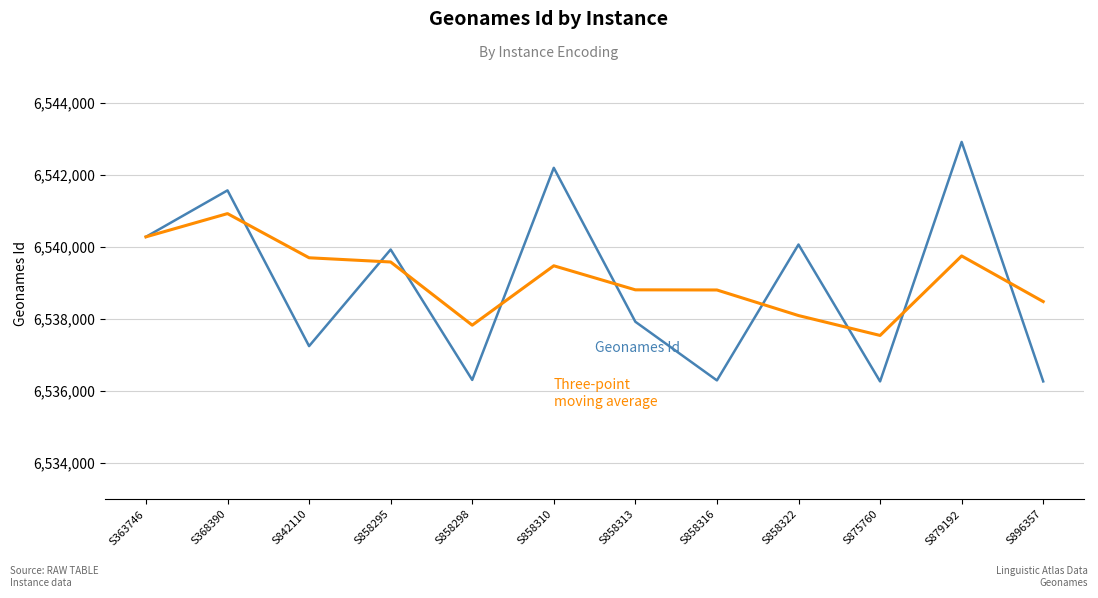

What is the difference between the highest and lowest values at S842110?

2452